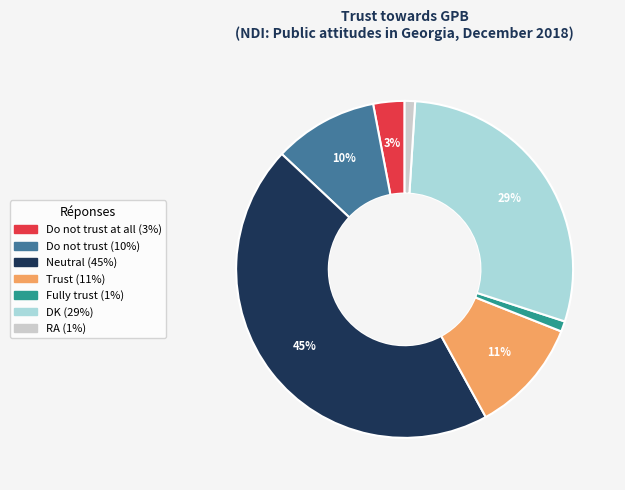

Does any single category account for the majority?

No